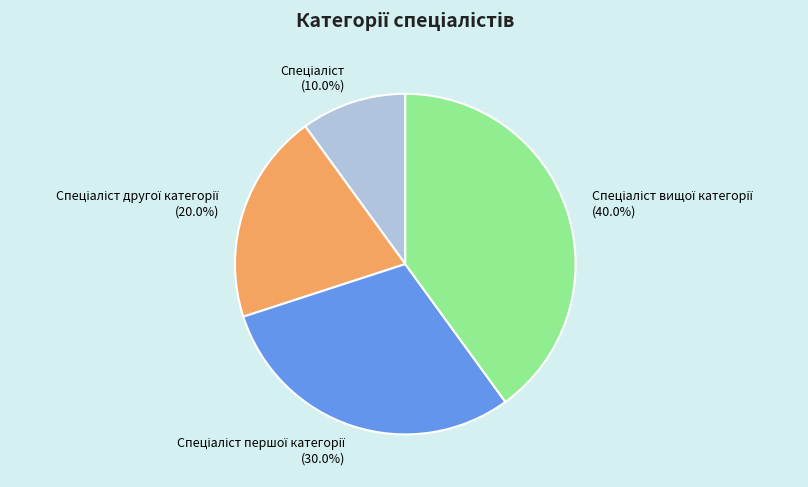

Count the number of slices in the pie.

4